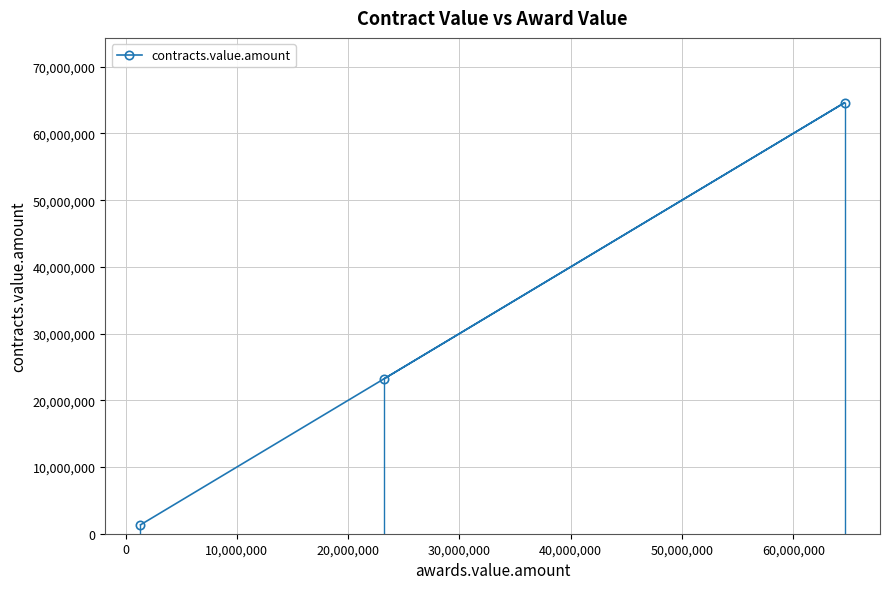

Is this an area chart (filled region under the line)?

No